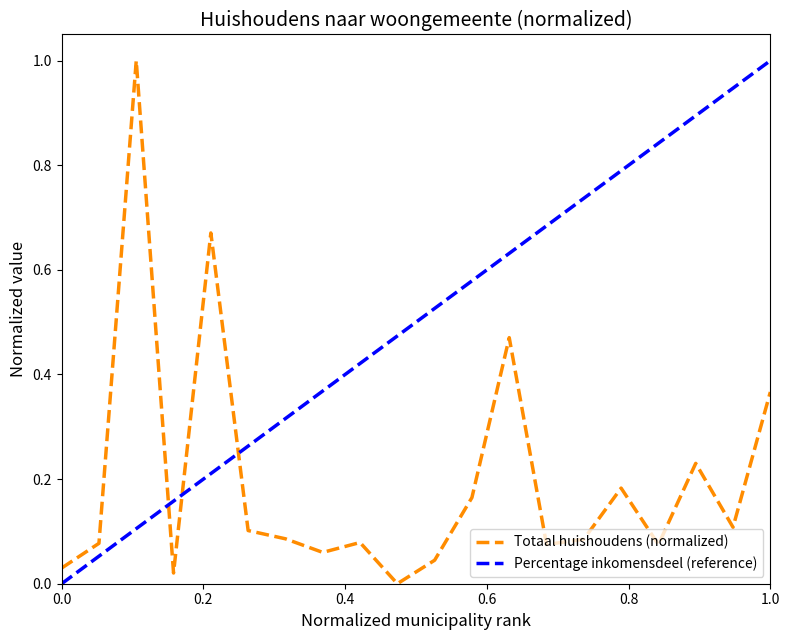

List the series in order of their overall mean, highest first.

Percentage inkomensdeel (reference), Totaal huishoudens (normalized)